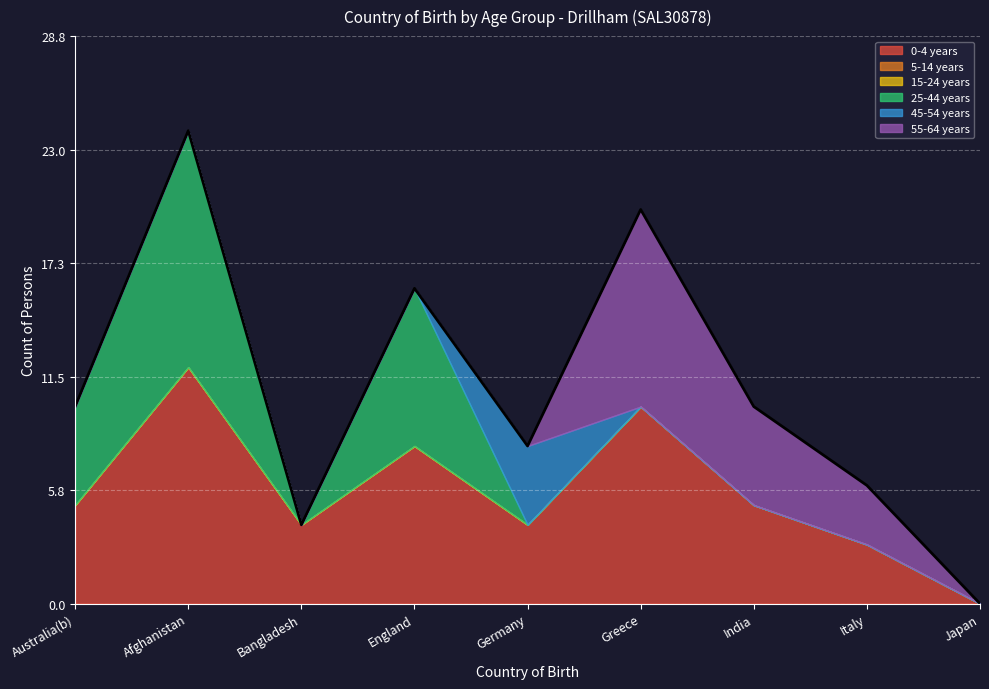

What are all the series names shown in the legend?

0-4 years, 5-14 years, 15-24 years, 25-44 years, 45-54 years, 55-64 years